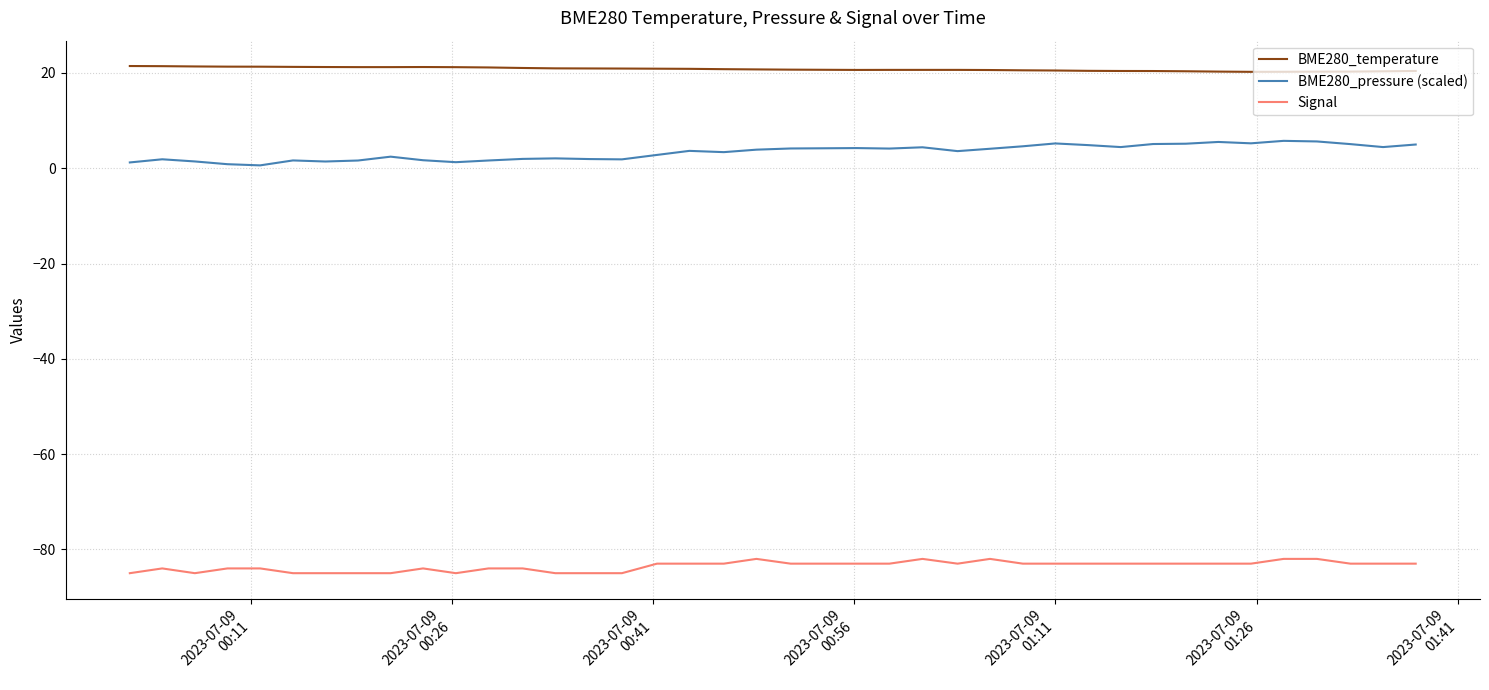

Rank the series by their maximum value, from highest to lowest.

BME280_temperature, BME280_pressure (scaled), Signal